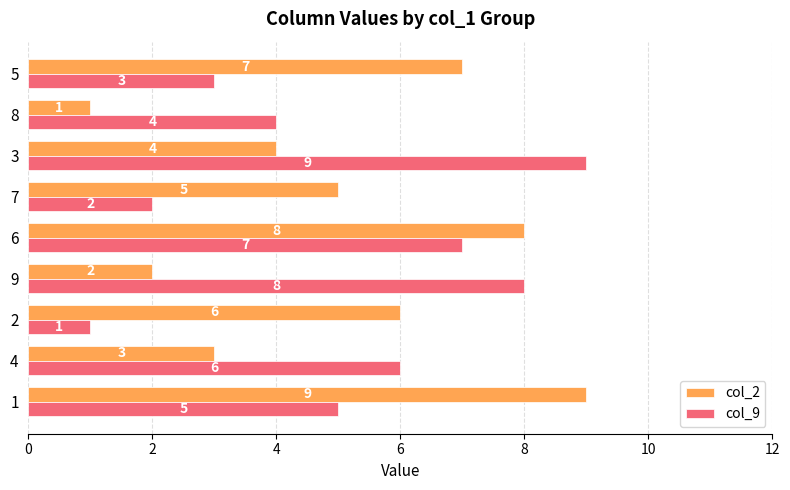

Count the col_9 values in the range 3 to 7.

5